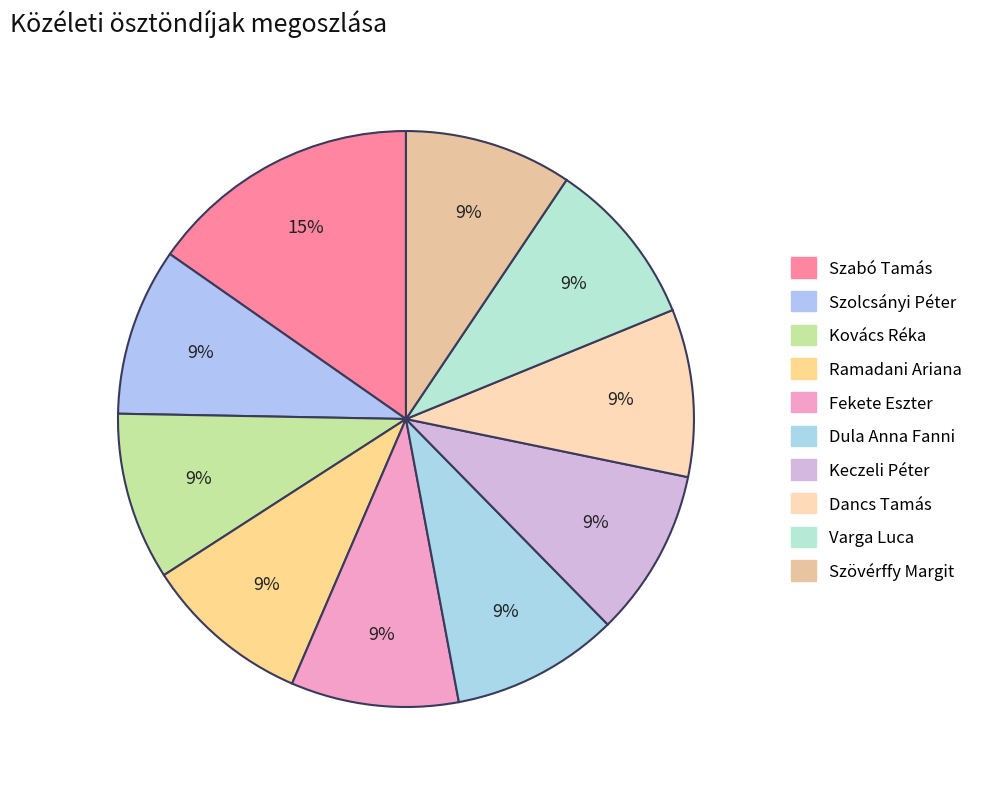

How many segments does this pie chart have?

10